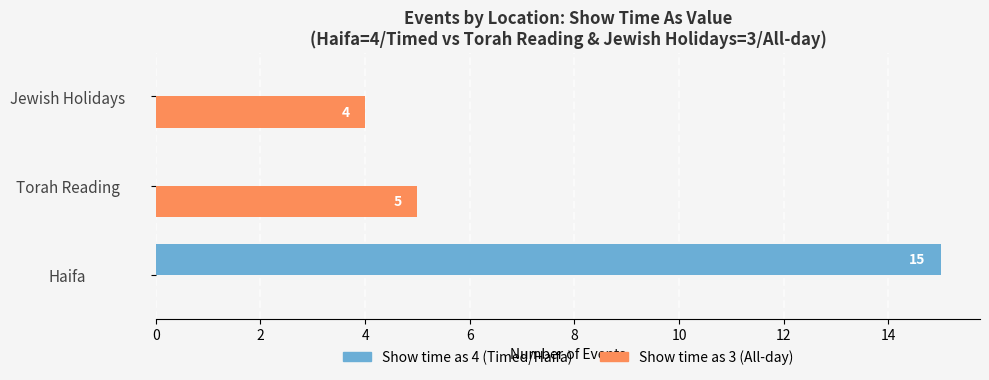

At which category is the sum across all series the highest?

Haifa